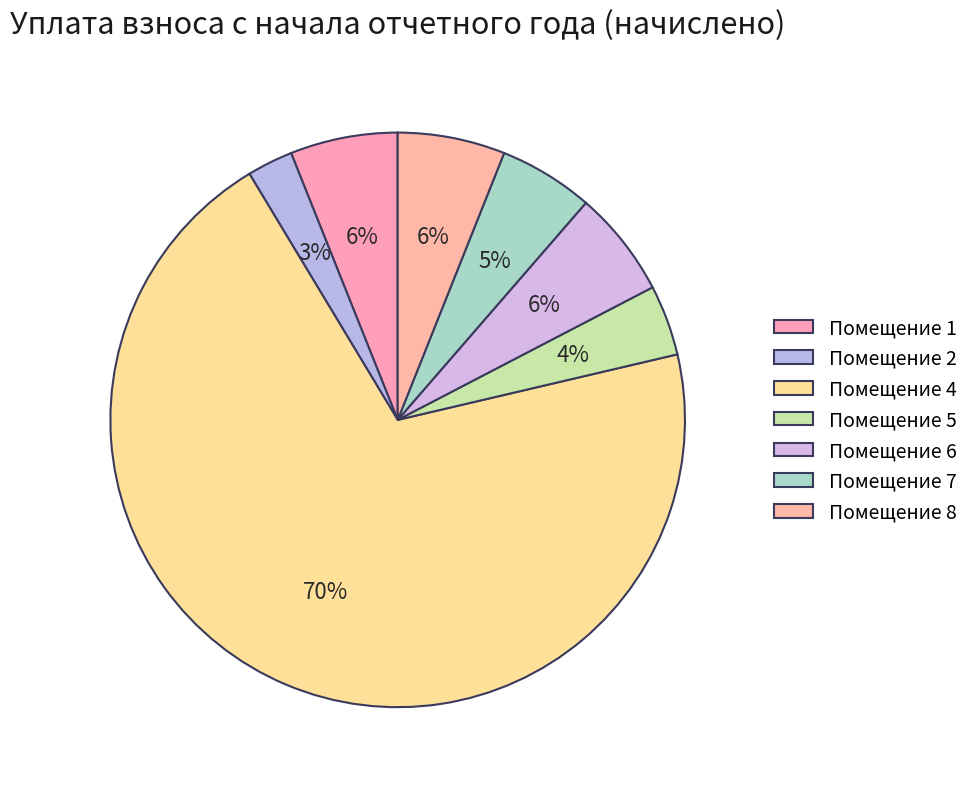

Count the number of slices in the pie.

7